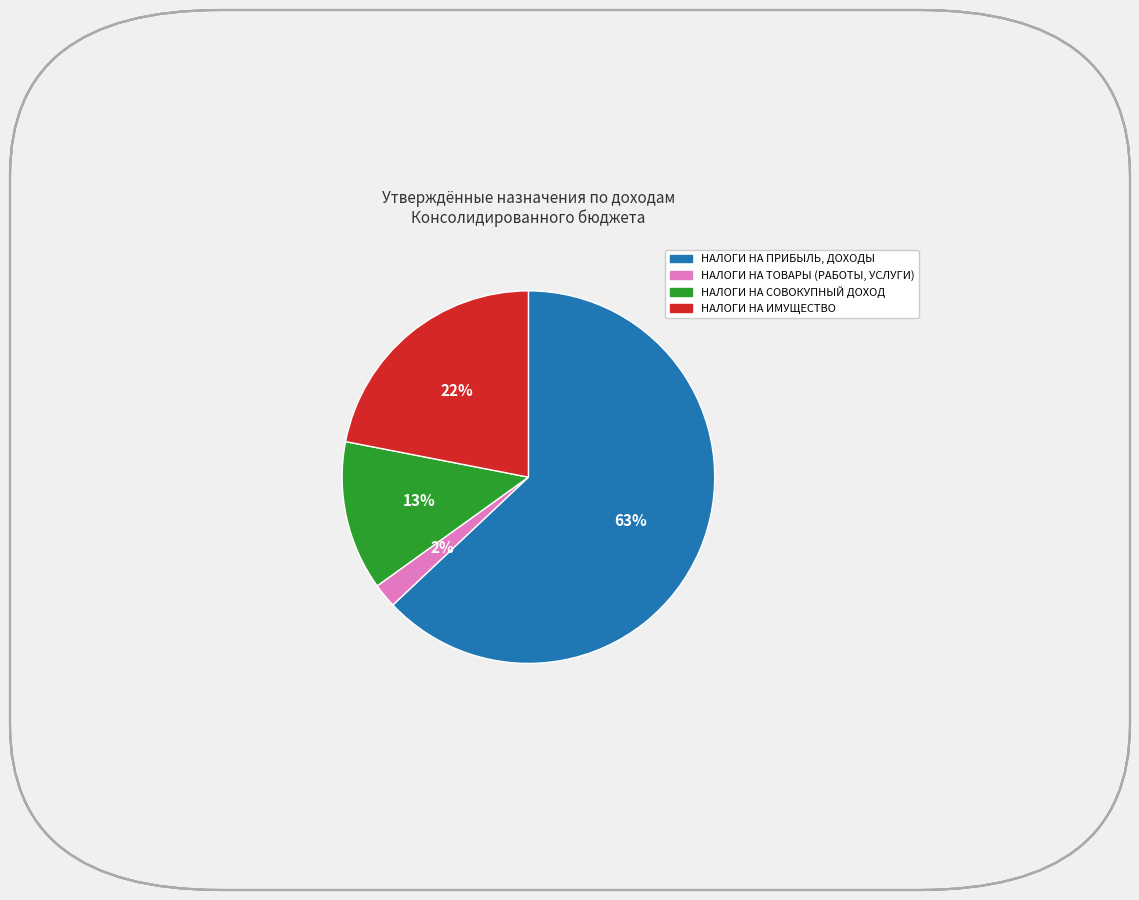

Between НАЛОГИ НА ТОВАРЫ (РАБОТЫ, УСЛУГИ) and НАЛОГИ НА ИМУЩЕСТВО, which is larger?

НАЛОГИ НА ИМУЩЕСТВО